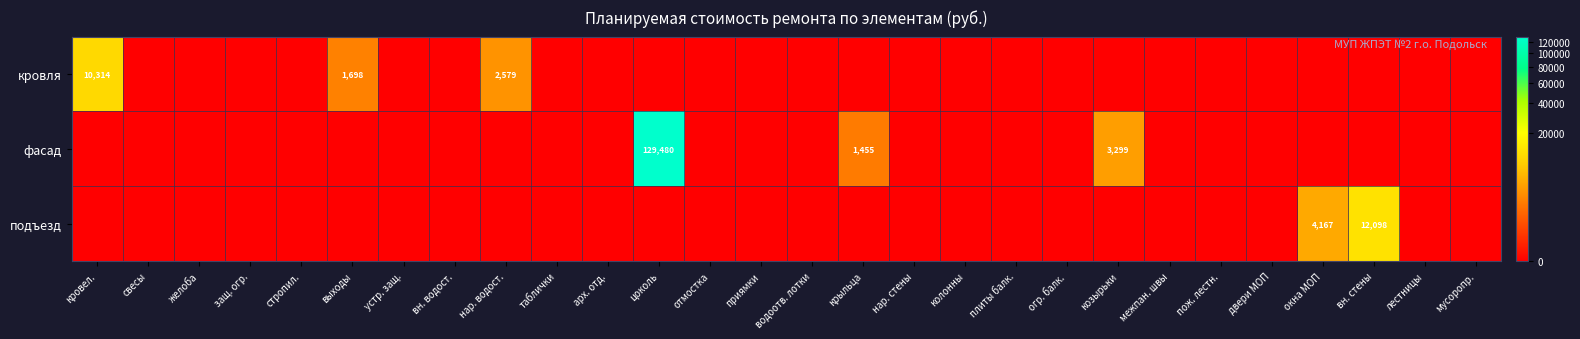

Which category has the highest value across all series?

цоколь